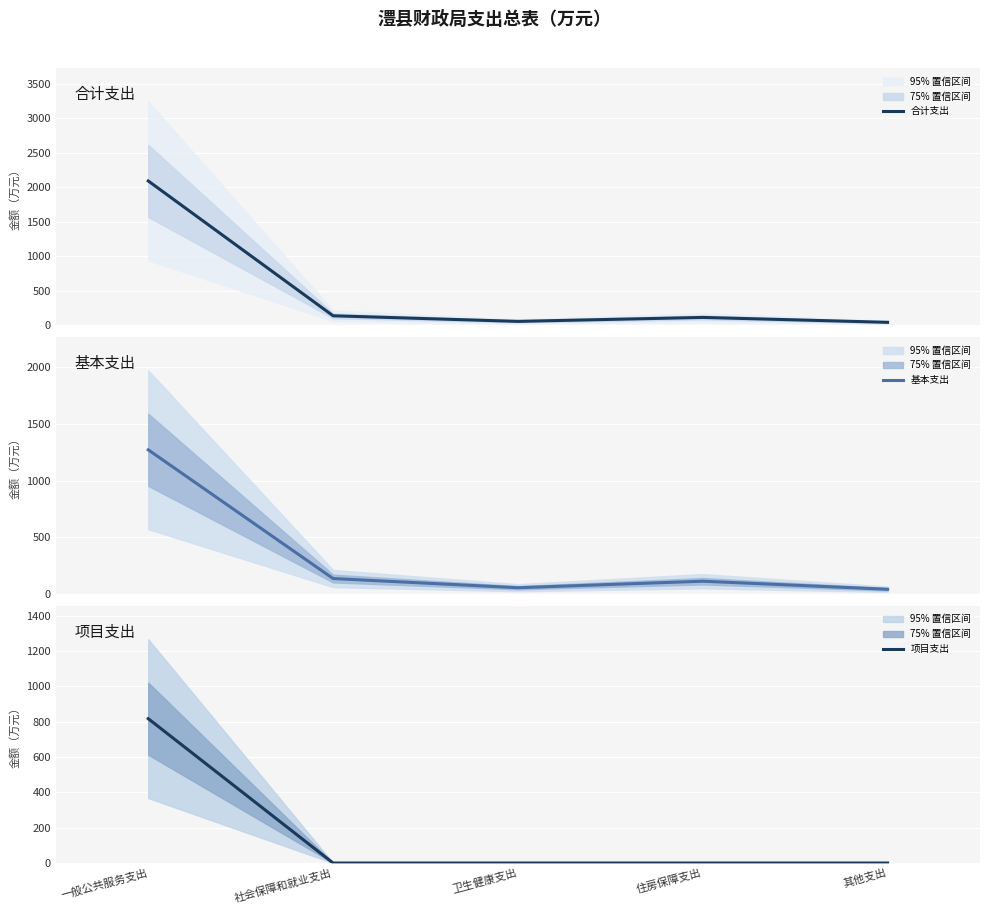

At which category does 合计支出 reach its first local valley?

卫生健康支出